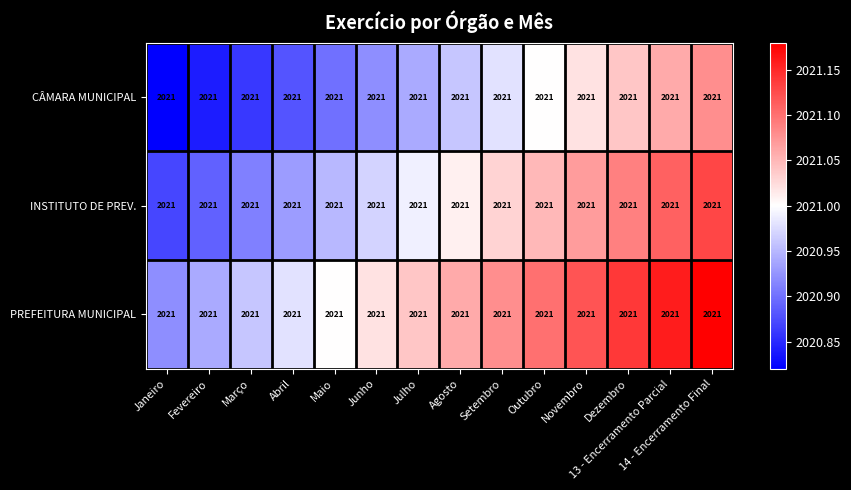

The INSTITUTO DE PREV. series shows 1159.3 at Julho. True or false?

False